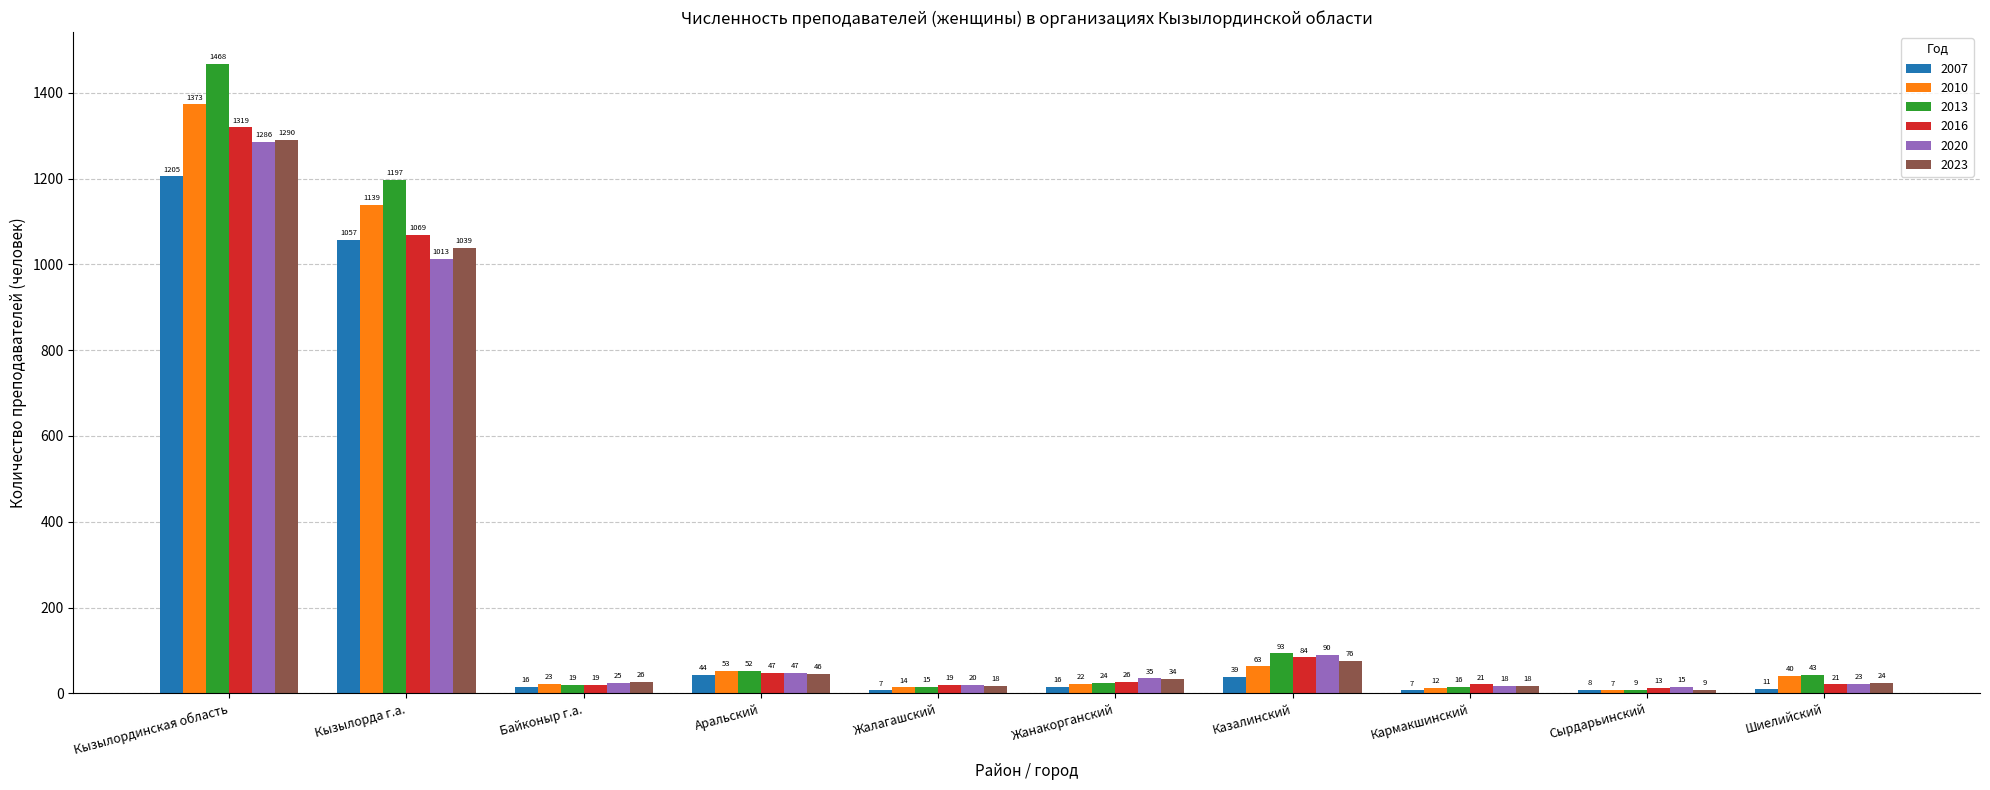

Does the chart contain any negative values?

No